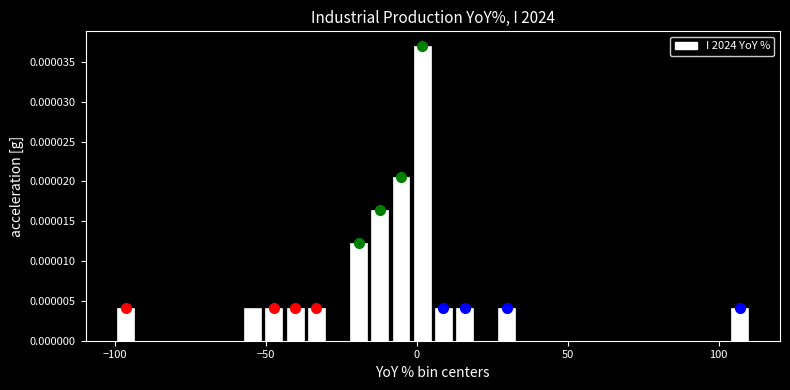

Around what value on the x-axis is the tallest bar? Give the approximate position of its centre, as read against the axis.

0